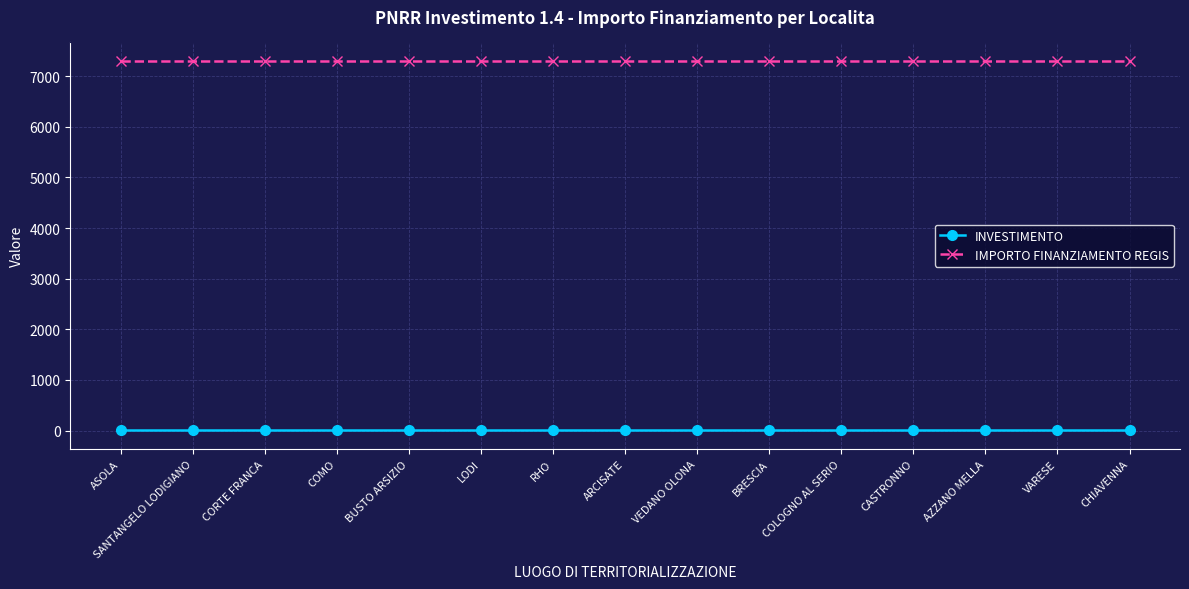

The value of INVESTIMENTO at LODI is 1.4. True or false?

True